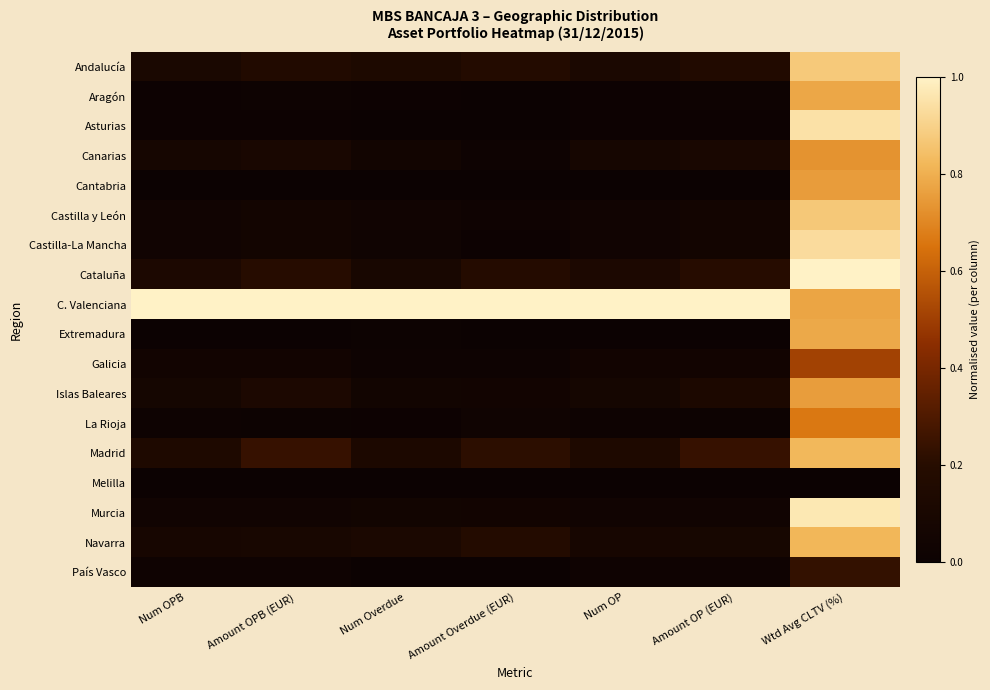

At which category is the sum across all series the highest?

Wtd Avg CLTV (%)